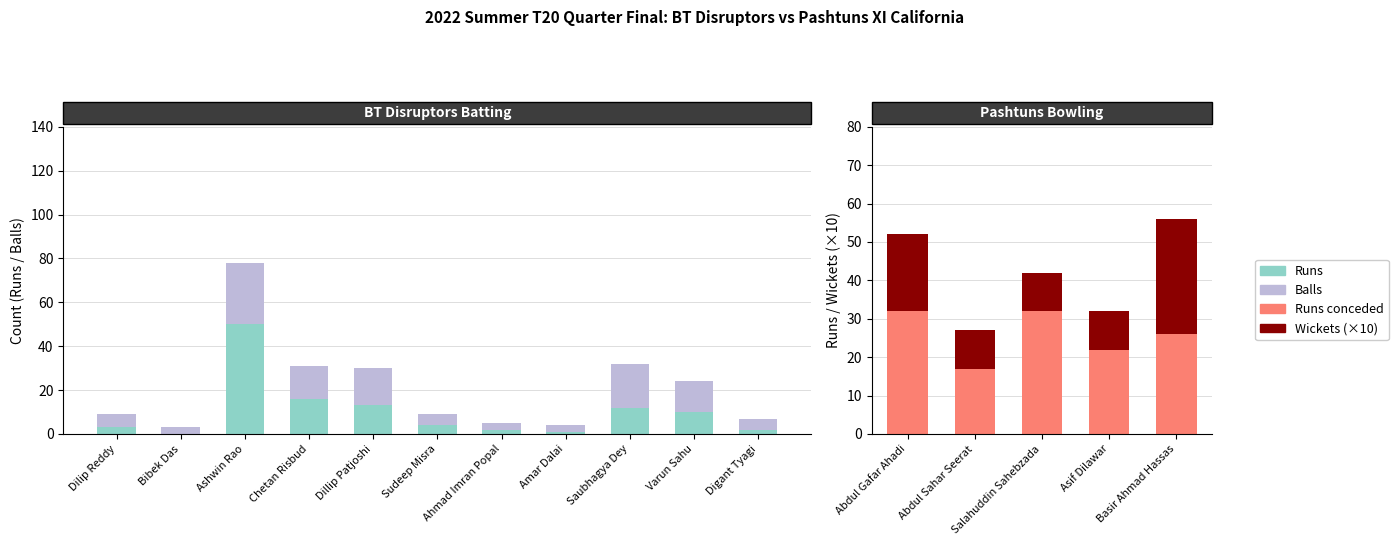

How many data points in Runs are above 4?

5